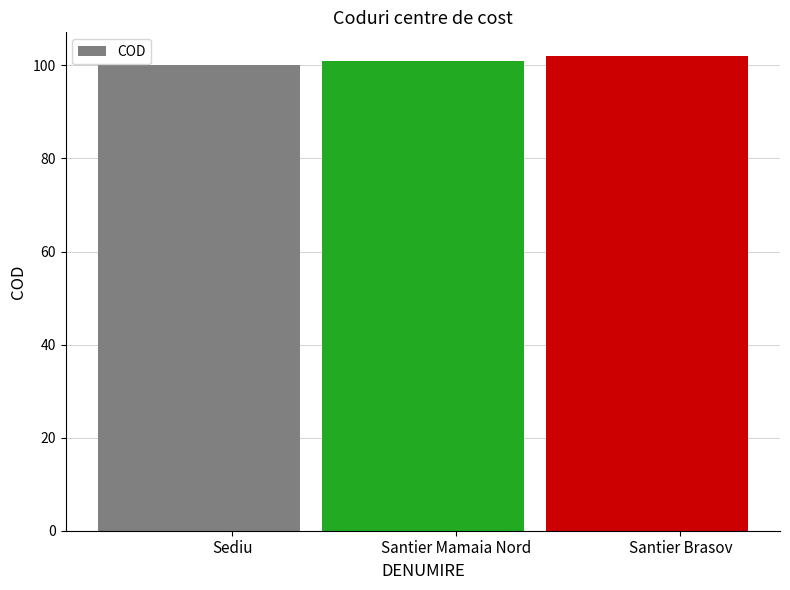

Is it true that the value at Santier Mamaia Nord is 101?

True